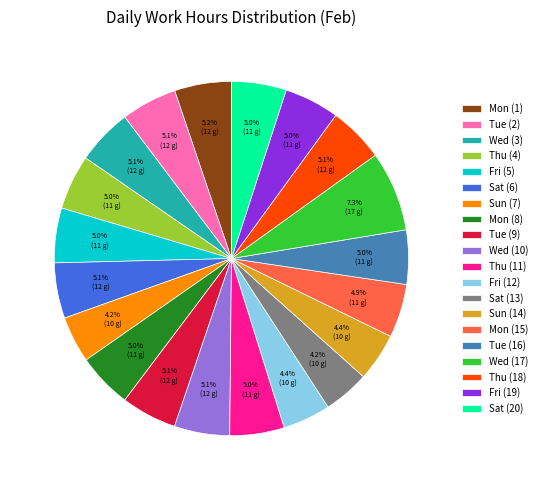

Count the number of slices in the pie.

20